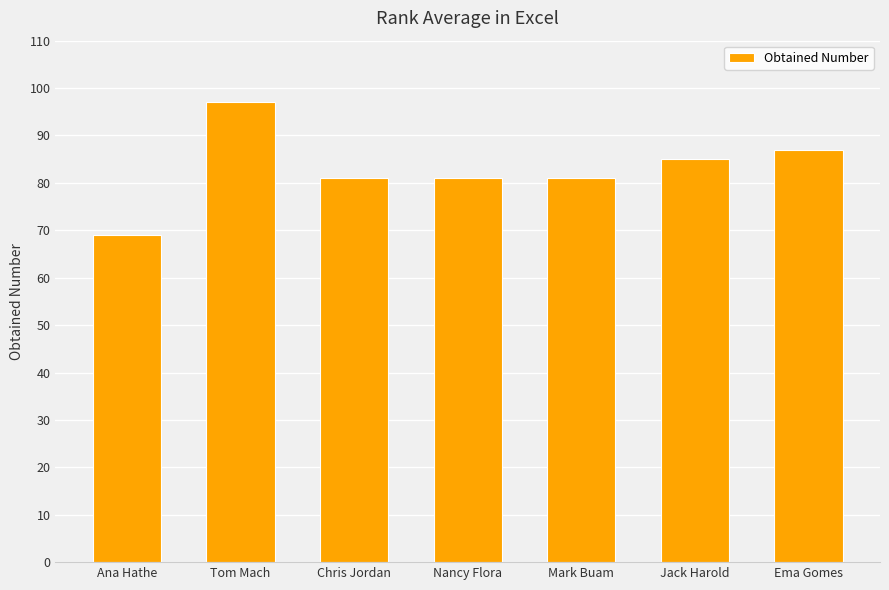

What is the difference between the second highest and second lowest values?

6